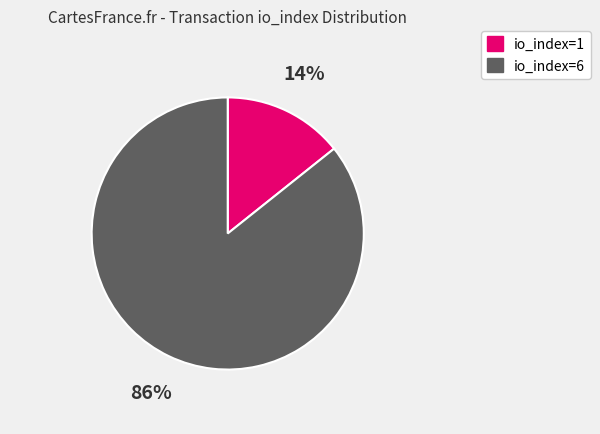

How many segments does this pie chart have?

2